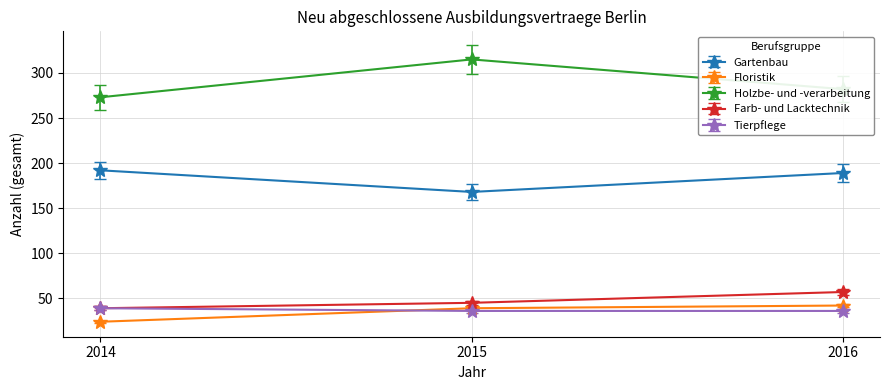

Which series has the largest total across all categories?

Holzbe- und -verarbeitung